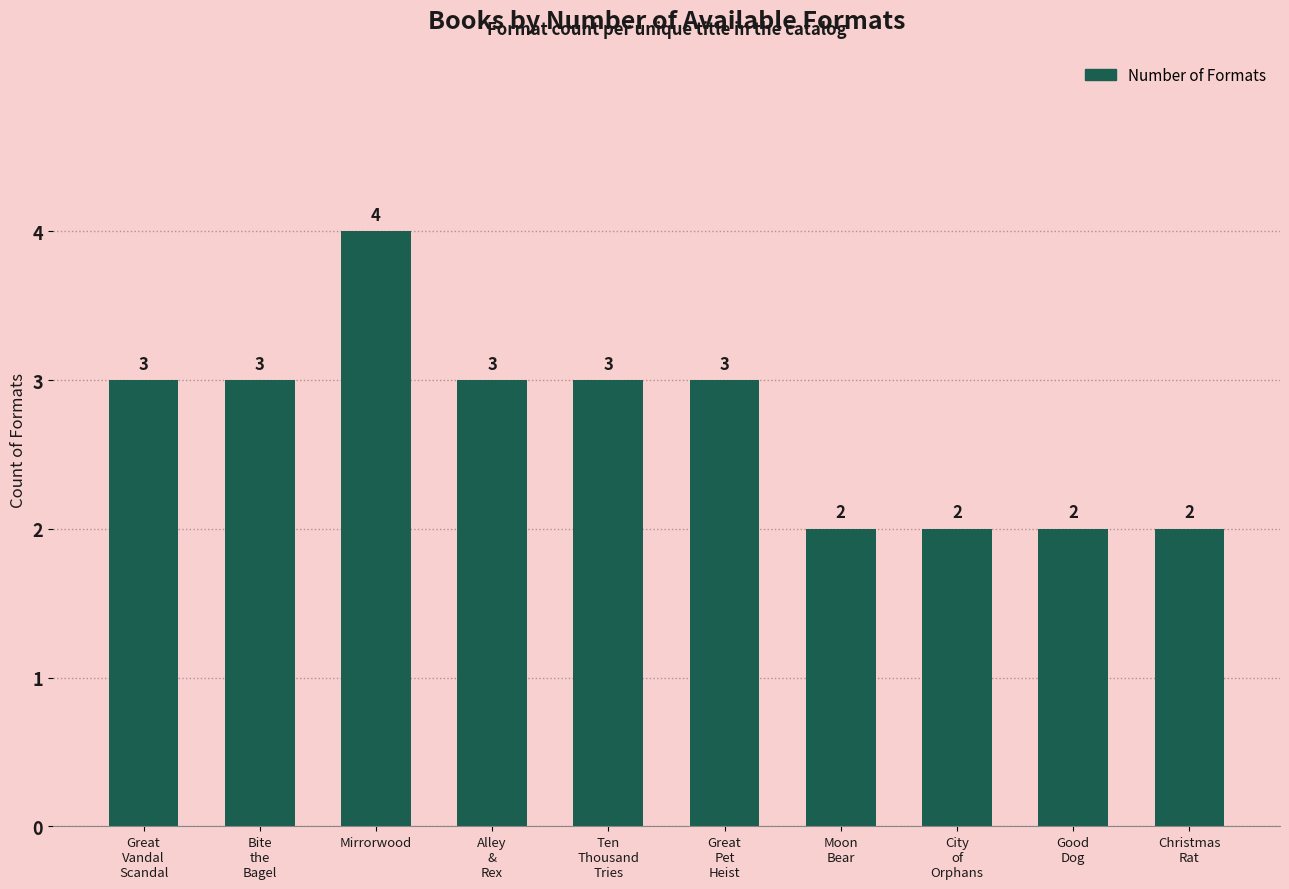

Reading left to right, transcribe all the data shown in this chart.

Great
Vandal
Scandal=3	Bite
the
Bagel=3	Mirrorwood=4	Alley
&
Rex=3	Ten
Thousand
Tries=3	Great
Pet
Heist=3	Moon
Bear=2	City
of
Orphans=2	Good
Dog=2	Christmas
Rat=2